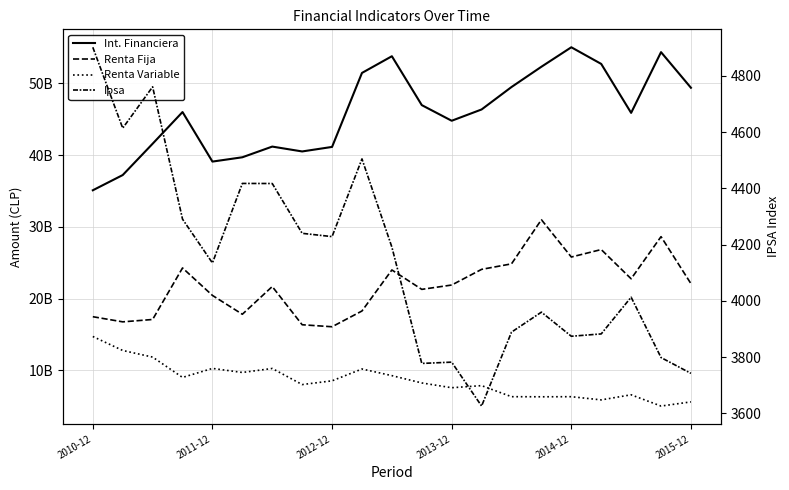

In Int. Financiera, how many points are higher than both neighbors (excluding endpoints)?

5